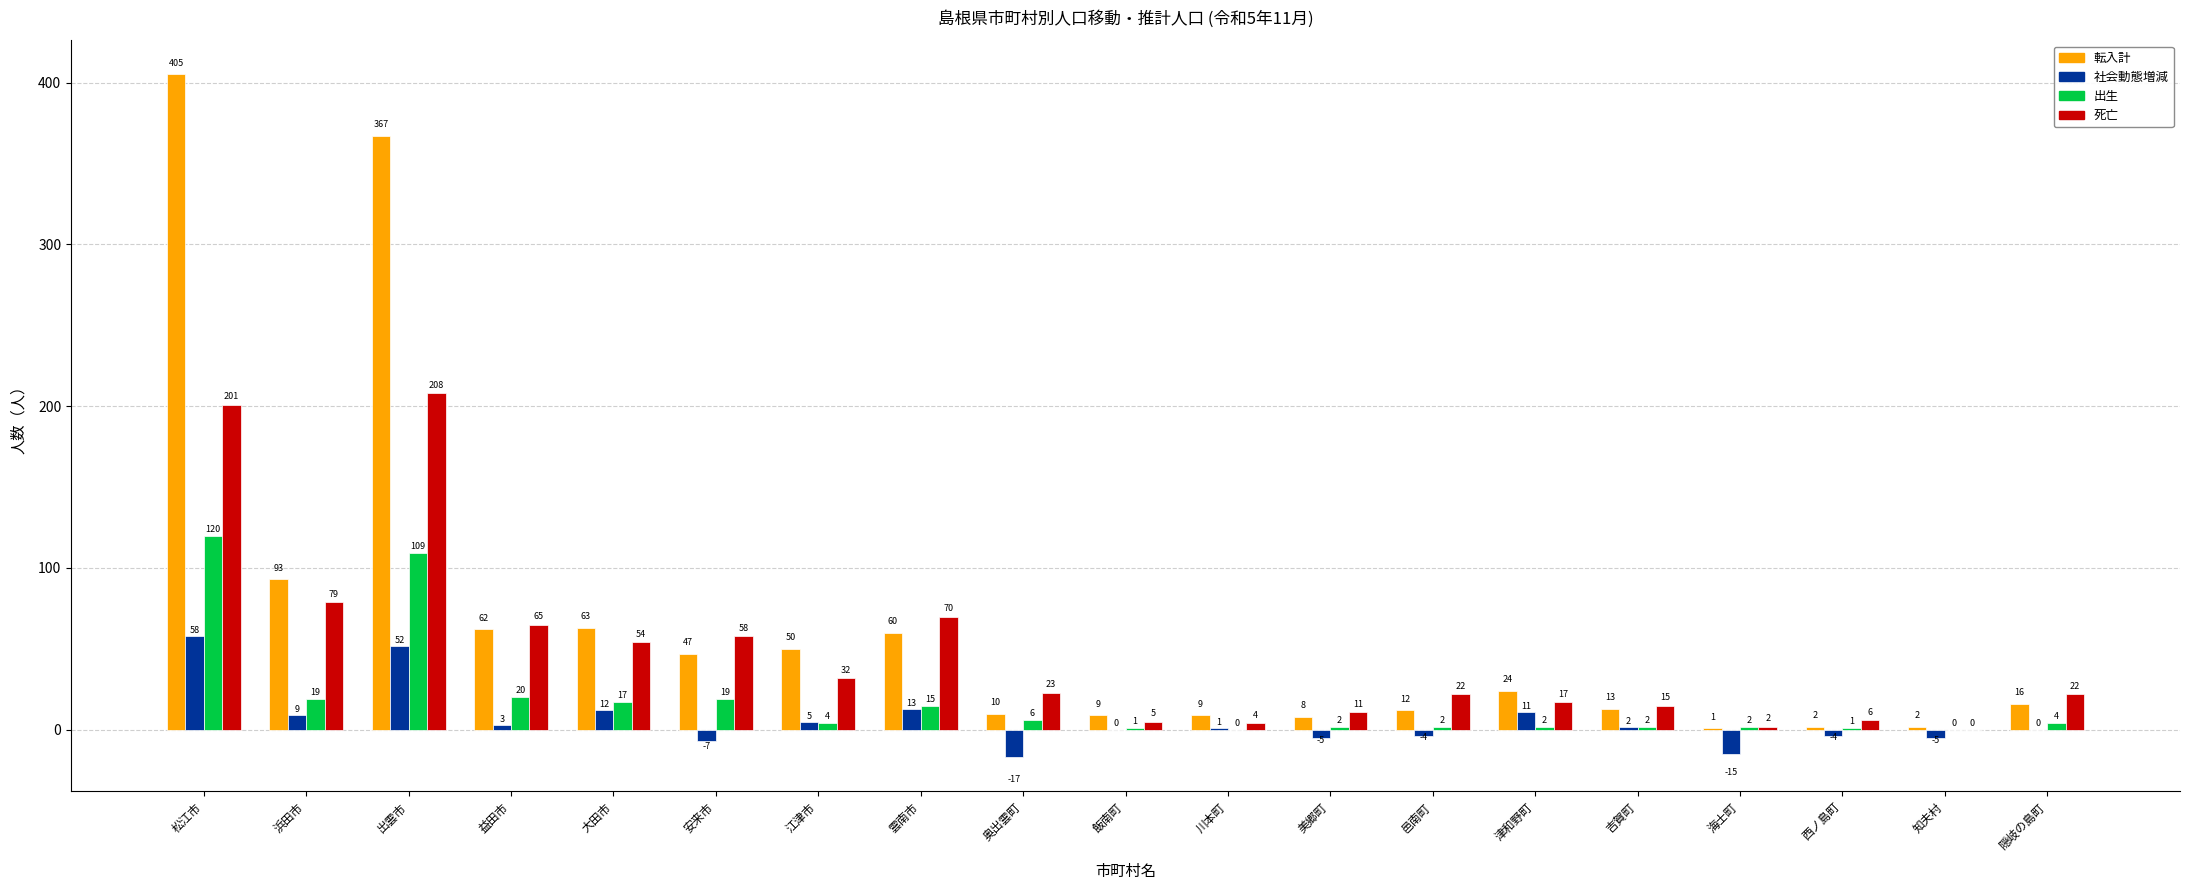

What is the difference between the 転入計 values at 津和野町 and 邑南町?

12